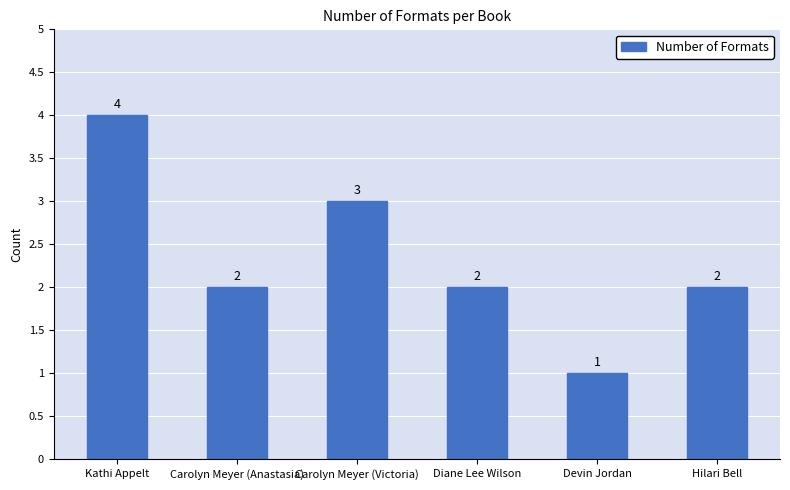

Which has a higher value, Carolyn Meyer (Victoria) or Kathi Appelt?

Kathi Appelt